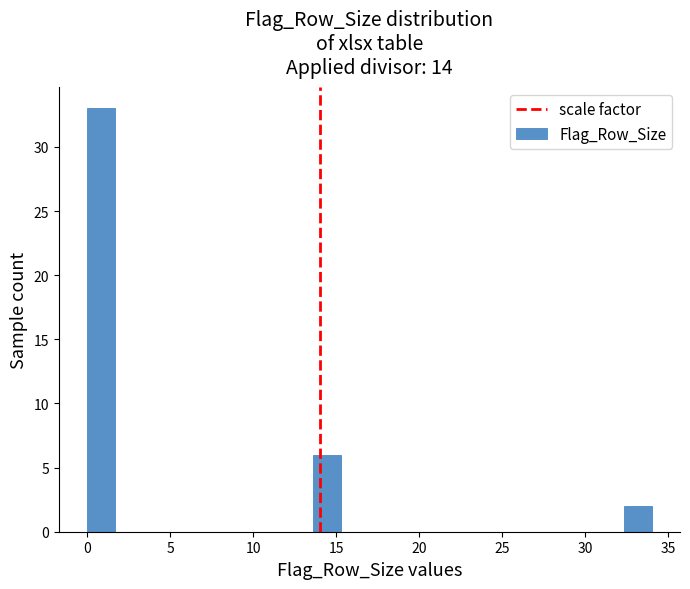

Read against the x-axis, roughly where is the centre of the tallest bar?

1.0